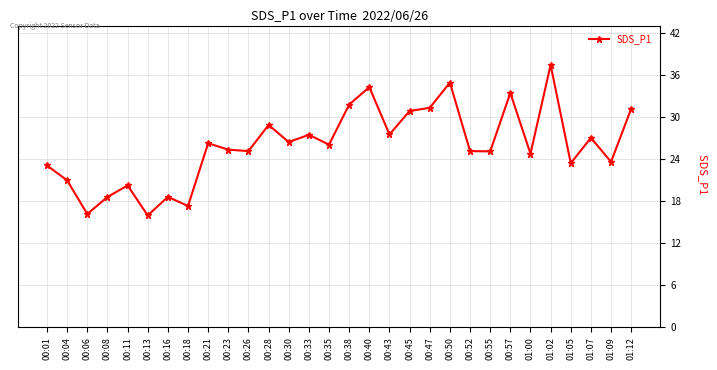

The value at 00:50 is 34.9. True or false?

True